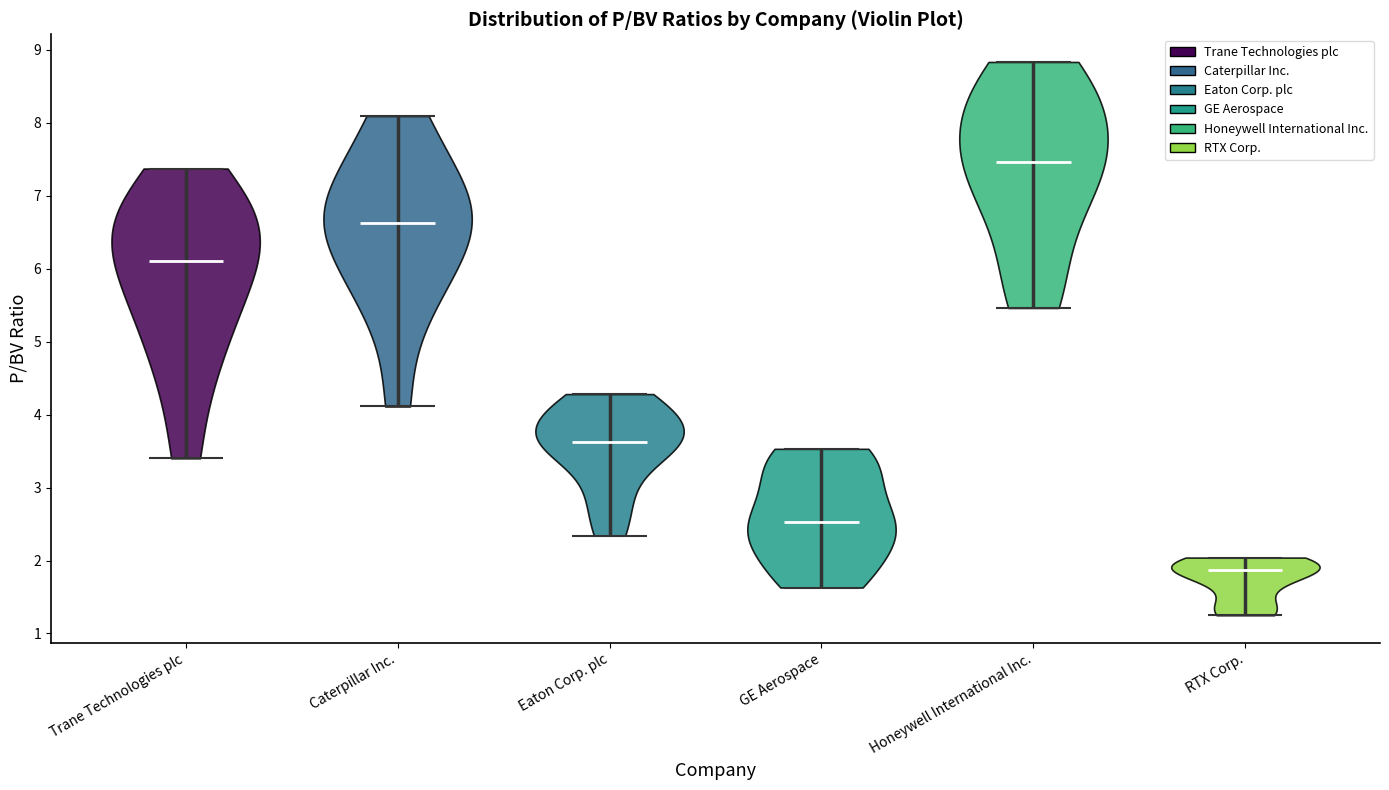

What is the lowest point the violin for Eaton Corp. plc reaches on the y-axis? The values are not printed on the chart, so give them approximately, as read against the axis.

2.3